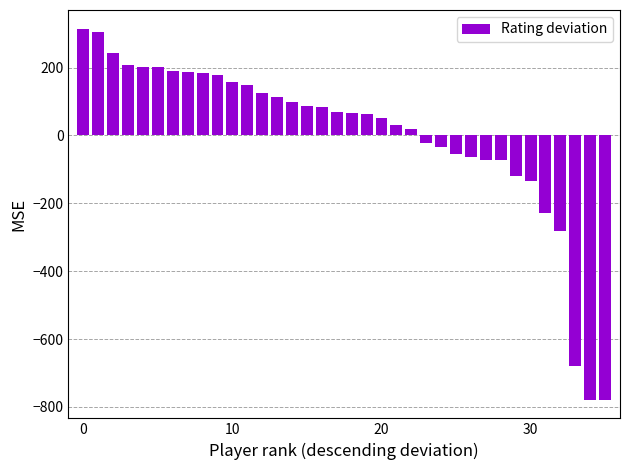

What is the value of the 13th bar from the left?

123.9